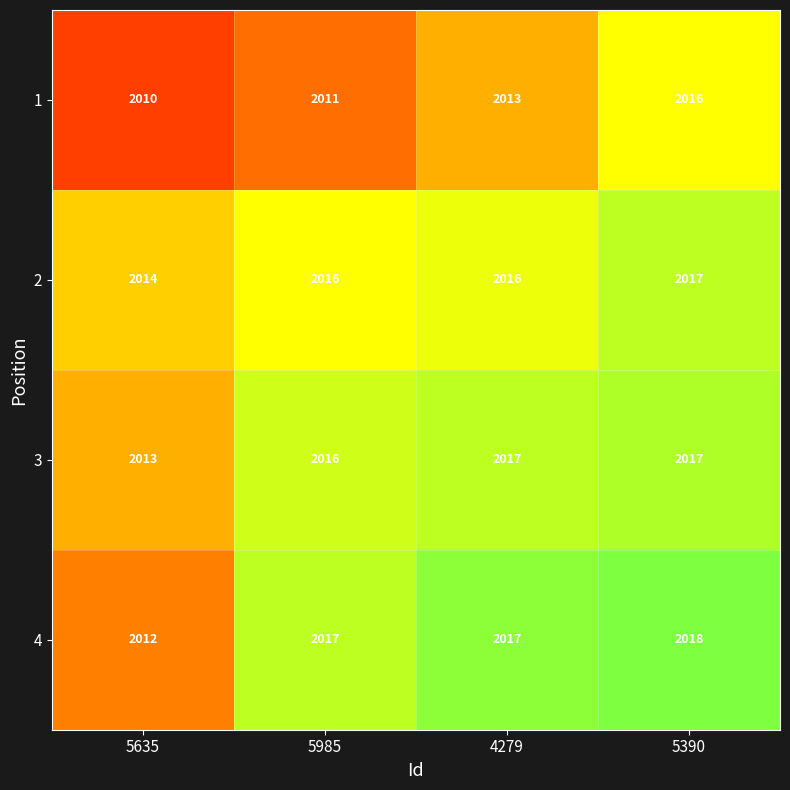

How many data points in 3 are less than 2017?

2